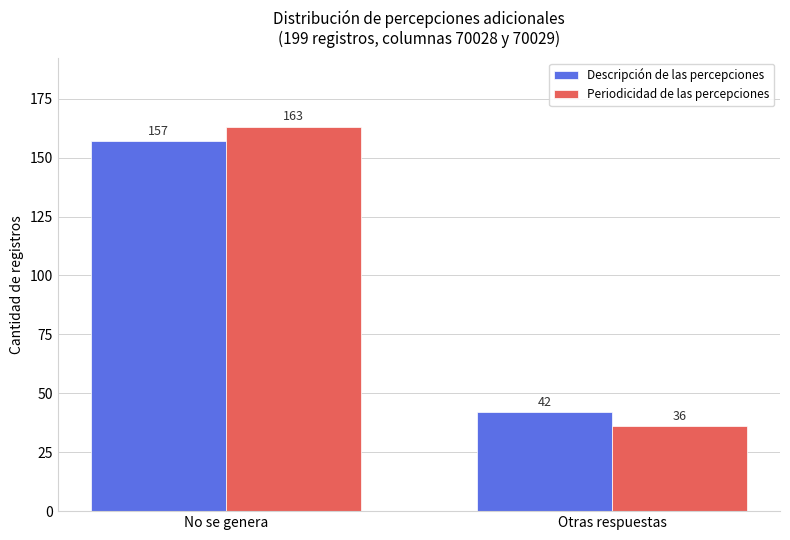

Which label corresponds to the smallest value in the chart?

Otras respuestas